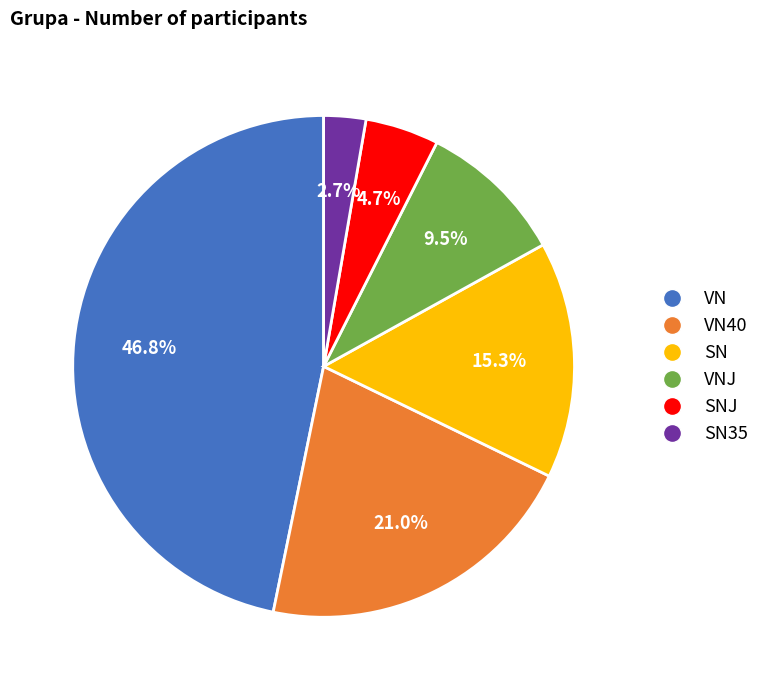

To the nearest percent, what is the difference between the largest and smallest slice percentages?

44%